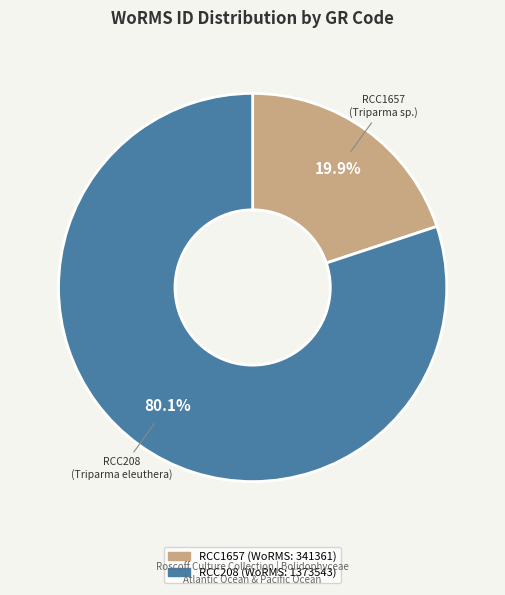

Does any single category account for the majority?

Yes